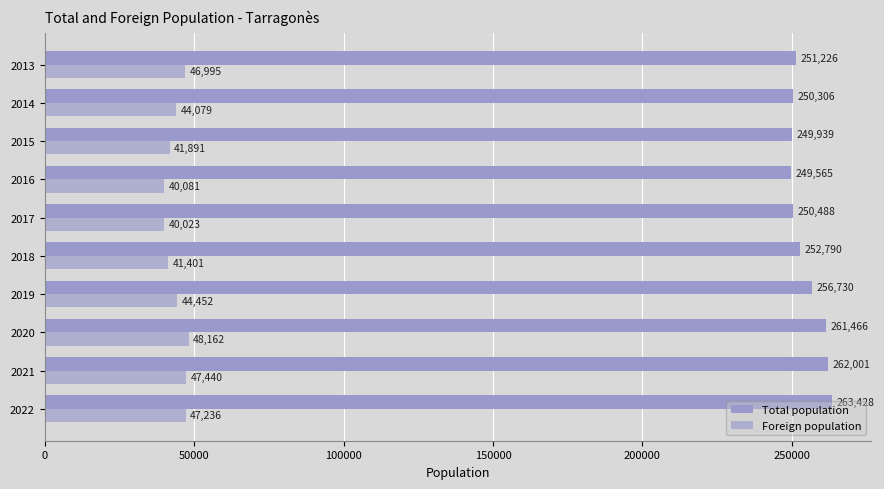

At how many categories does at least one series exceed 49161?

10